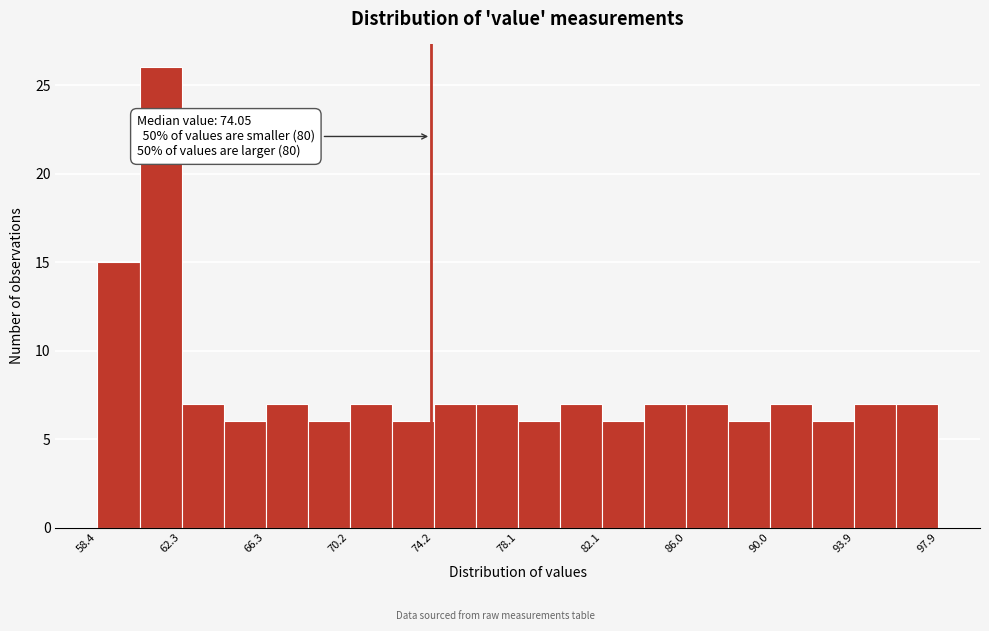

Read against the x-axis, roughly where is the centre of the tallest bar?

61.5